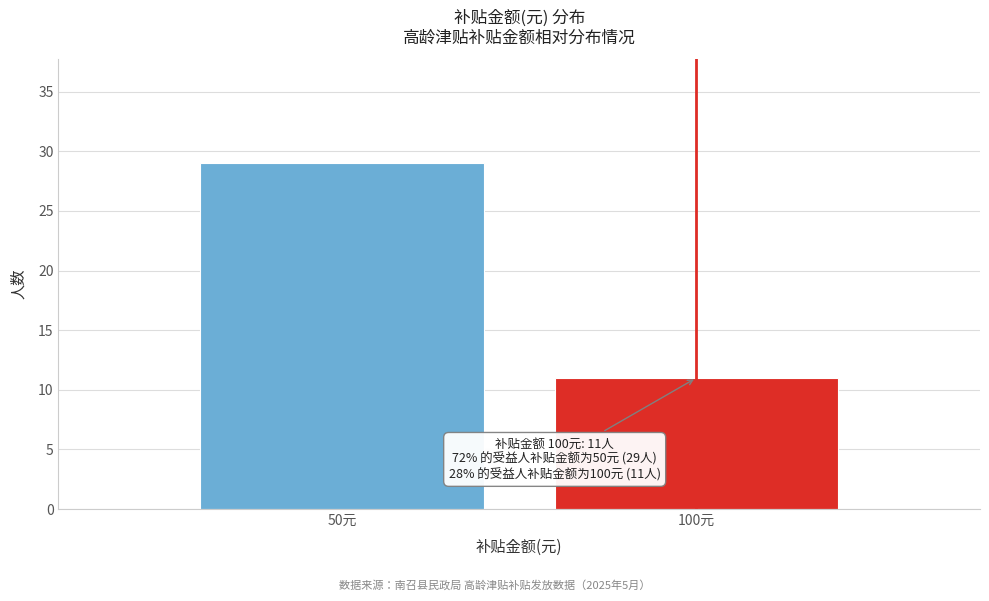

Reading right to left, what are all the values shown in this chart?

100元=11	50元=29